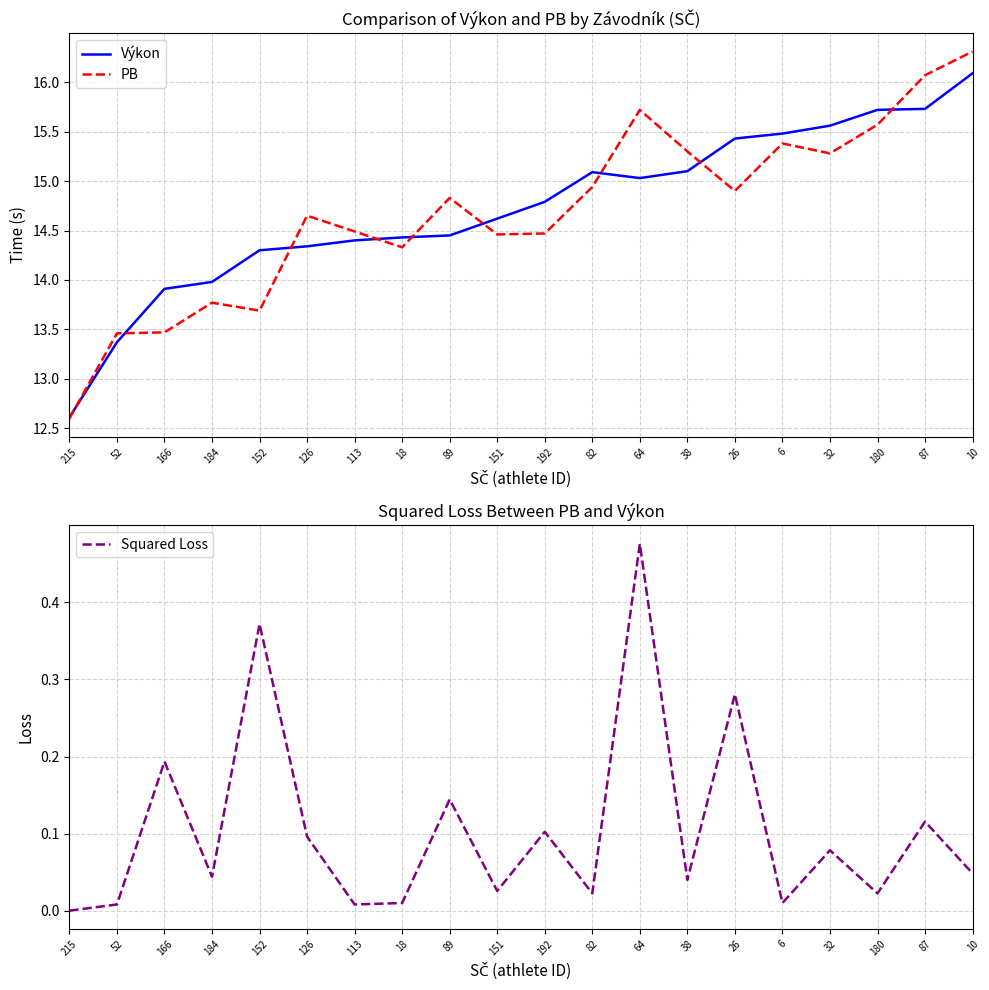

What is the approximate value of Výkon at 184?

14.0